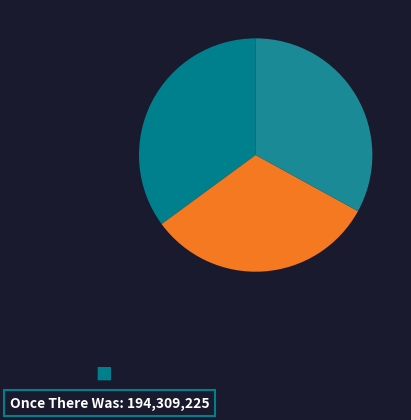

Is there a majority slice in this chart?

No